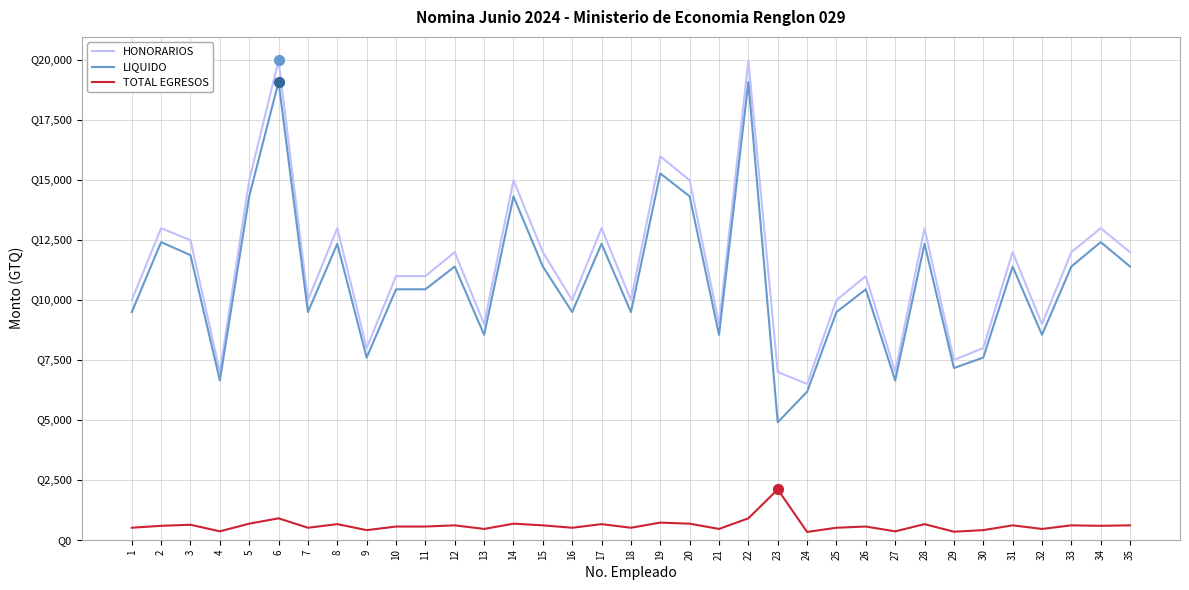

Which series has the largest total across all categories?

HONORARIOS